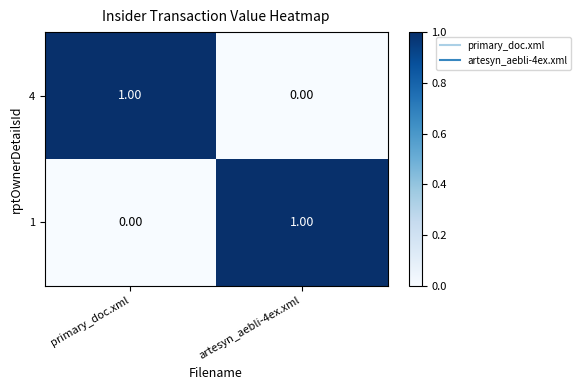

At primary_doc.xml, list the series in order from largest to smallest.

4, 1